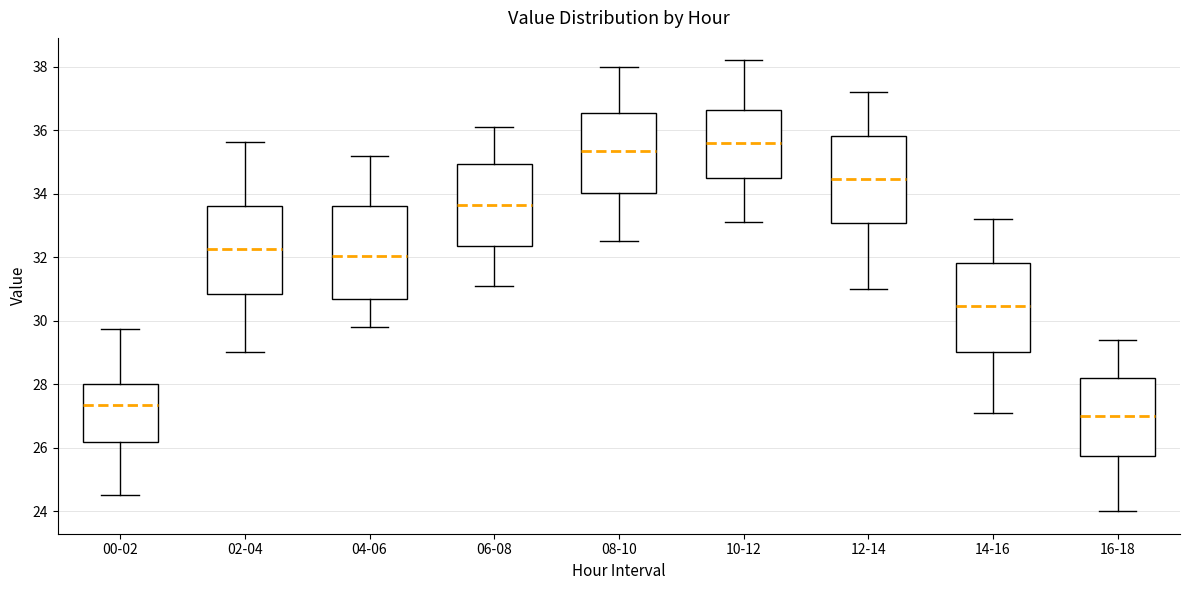

Where does the median line of the box for 10-12 sit on the y-axis? The values are not printed on the chart, so give them approximately, as read against the axis.

35.6